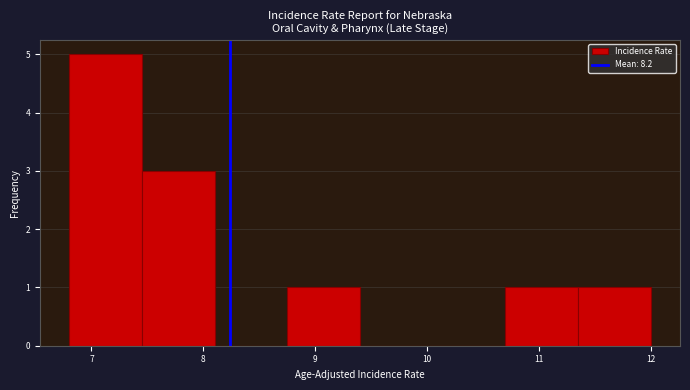

Over which range of the x-axis is the bar tallest?

6.80 to 7.45